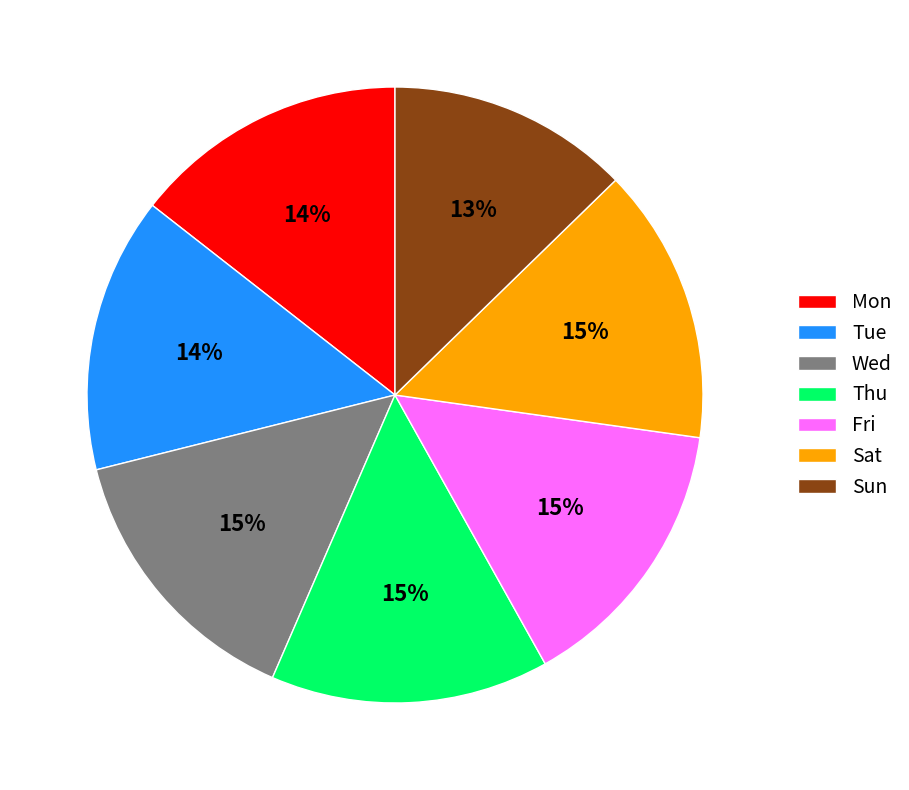

To the nearest percent, what is the average slice percentage?

14%